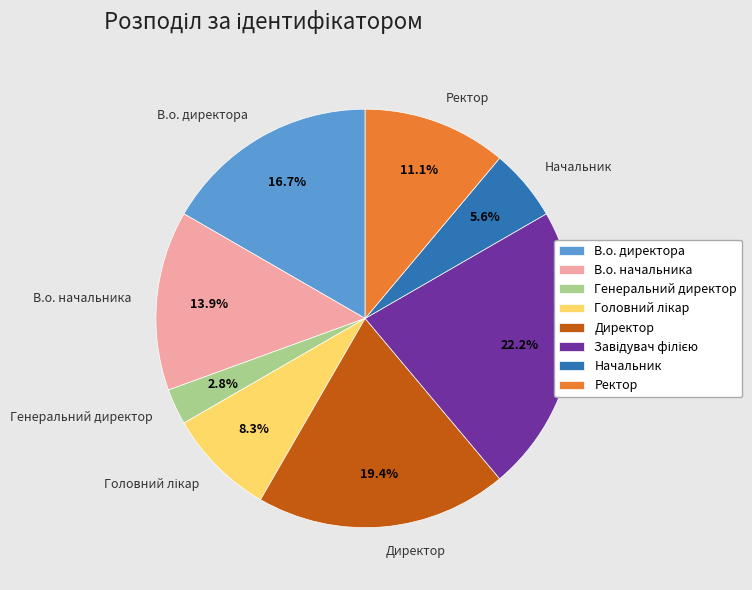

What is the smallest slice in the pie chart?

Генеральний директор